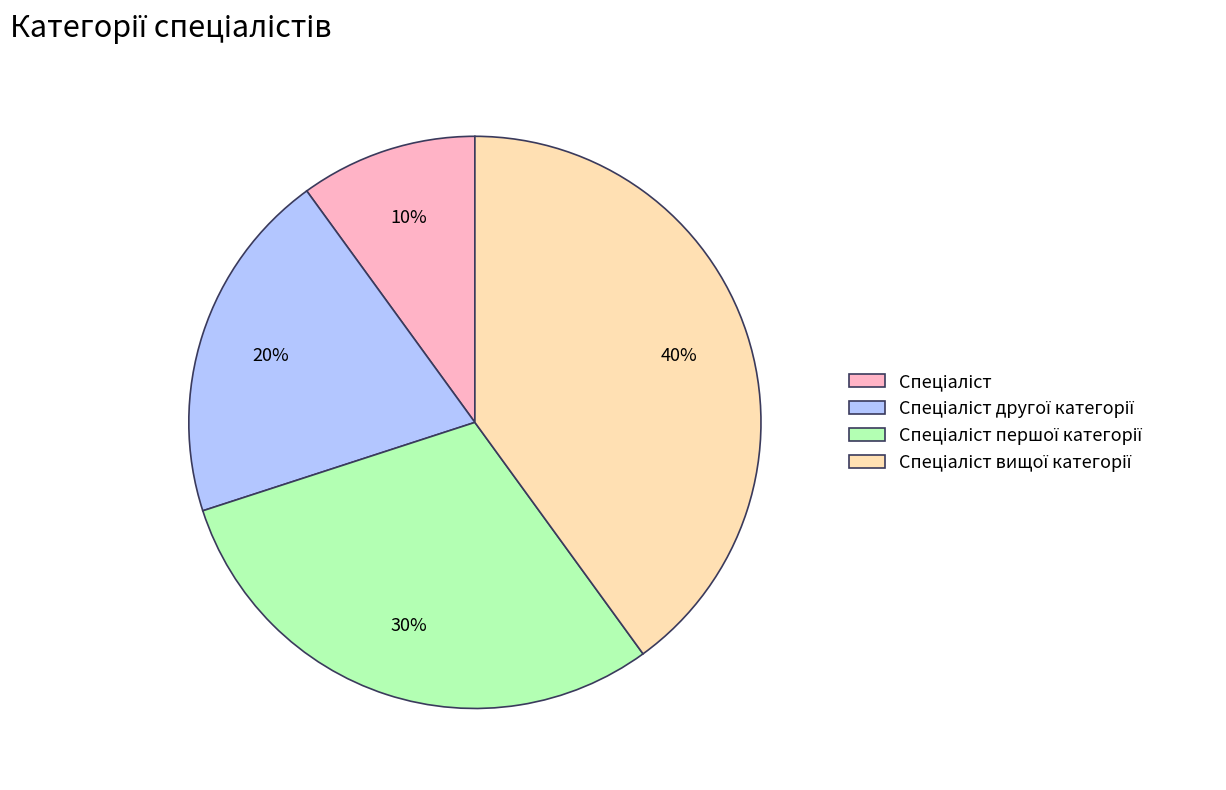

Does any single category account for the majority?

No